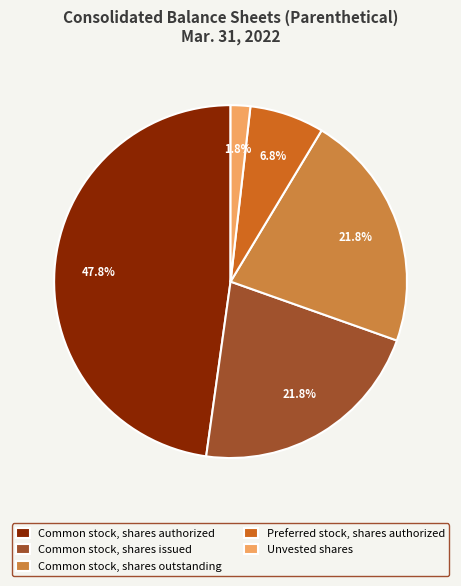

Is Common stock, shares outstanding the majority of the pie?

No